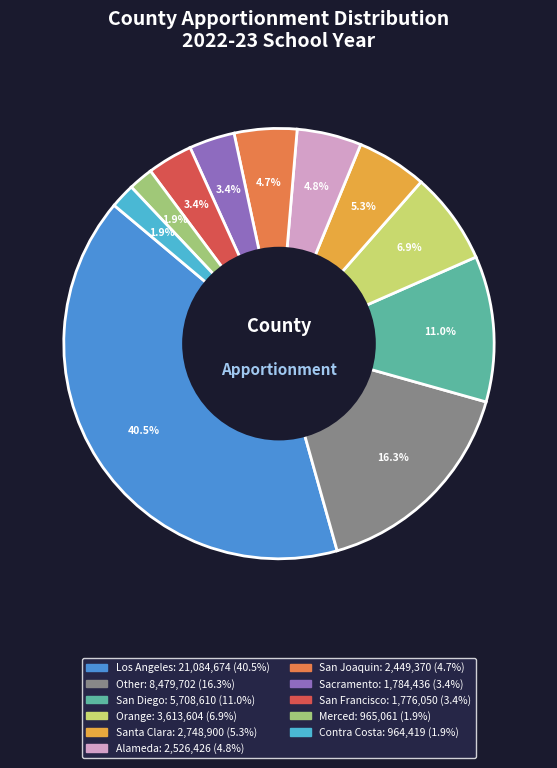

Is there a majority slice in this chart?

No